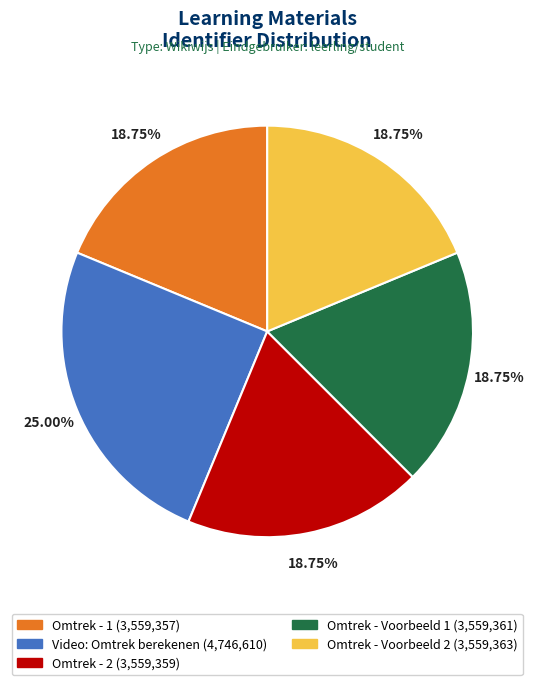

What is the ratio of the value at Video: Omtrek berekenen (4,746,610) to the value at Omtrek - Voorbeeld 1 (3,559,361)?

1.3